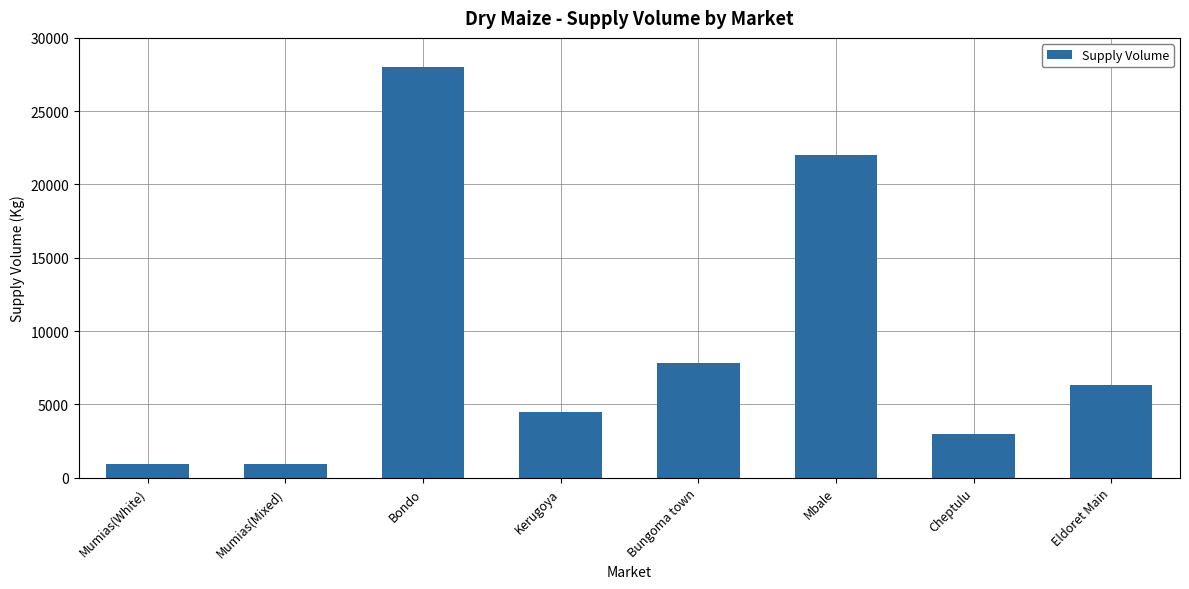

What is the label of the 5th bar from the left?

Bungoma town